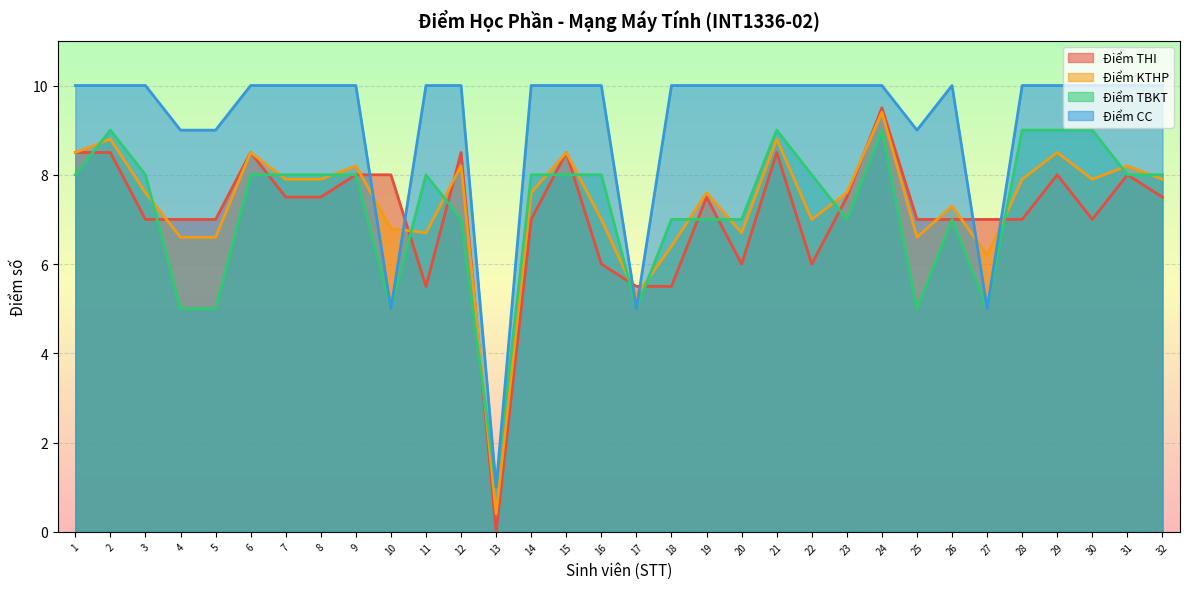

Where does the Điểm KTHP series first go above 7?

1